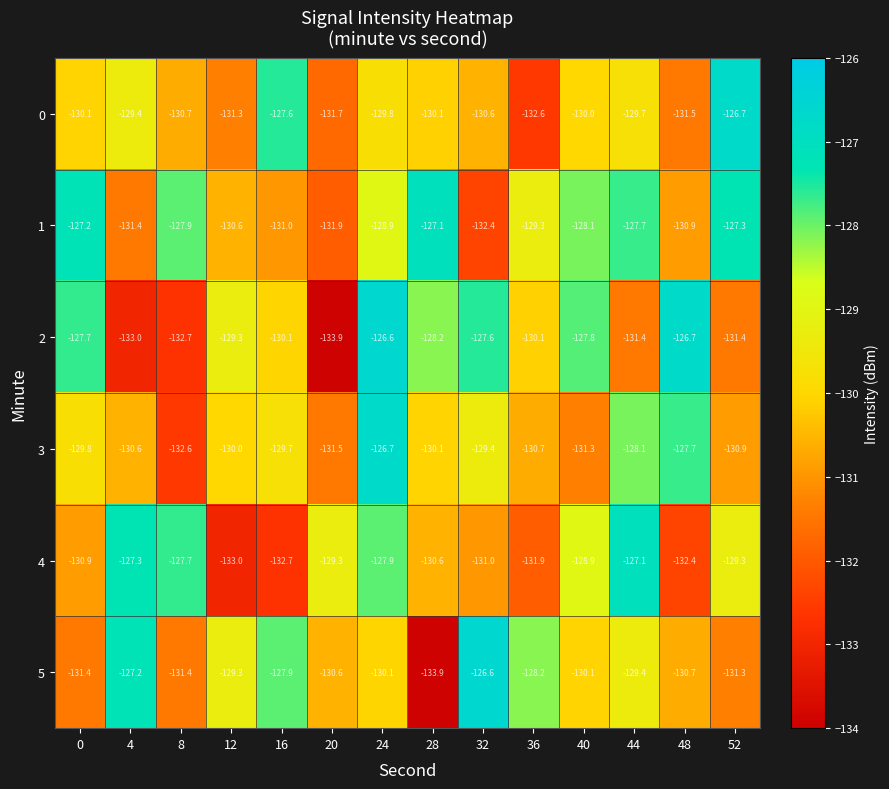

How many series are shown in this chart?

6